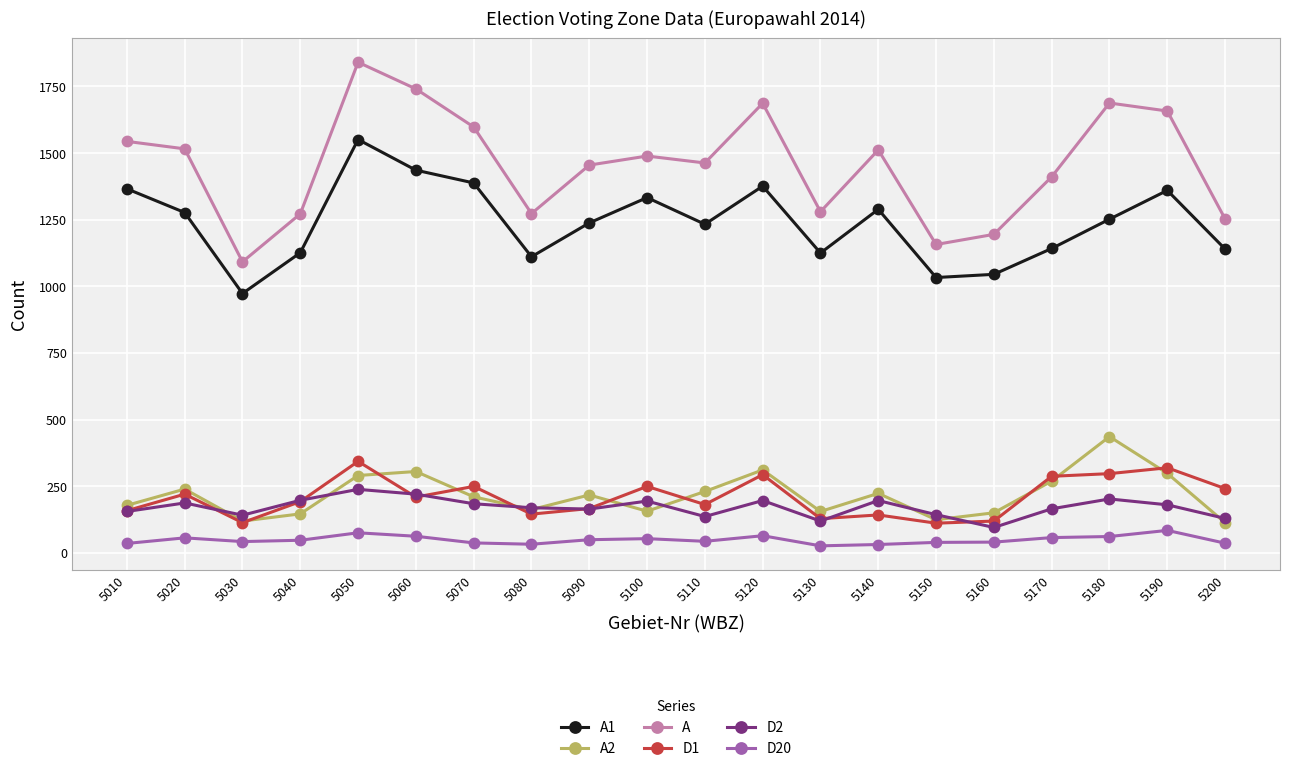

The value of A at 5200 is 1253. True or false?

True